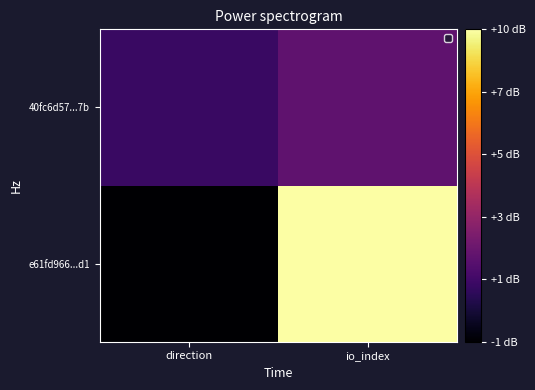

At which category is the sum across all series the highest?

io_index